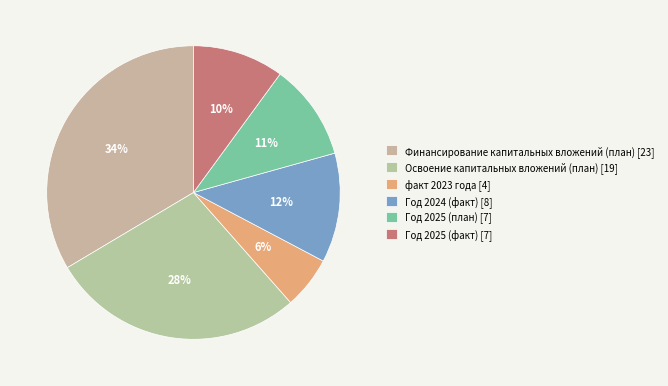

How many slices are in this pie chart?

6